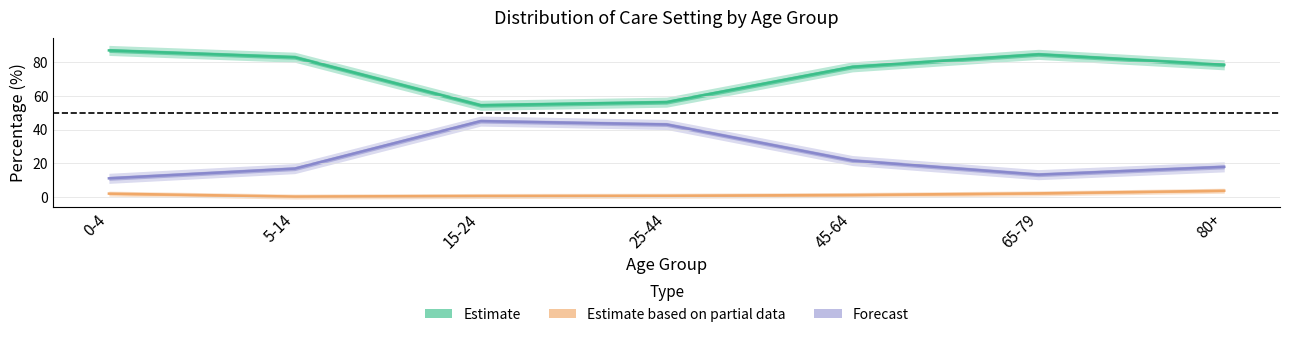

Where is the first local minimum for Forecast?

65-79